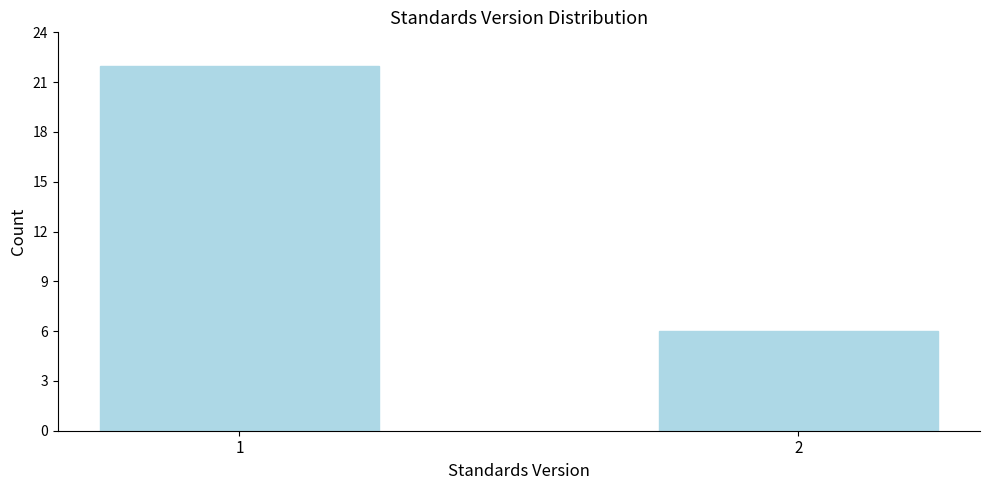

Reading left to right, extract all data points from this chart.

1=22	2=6